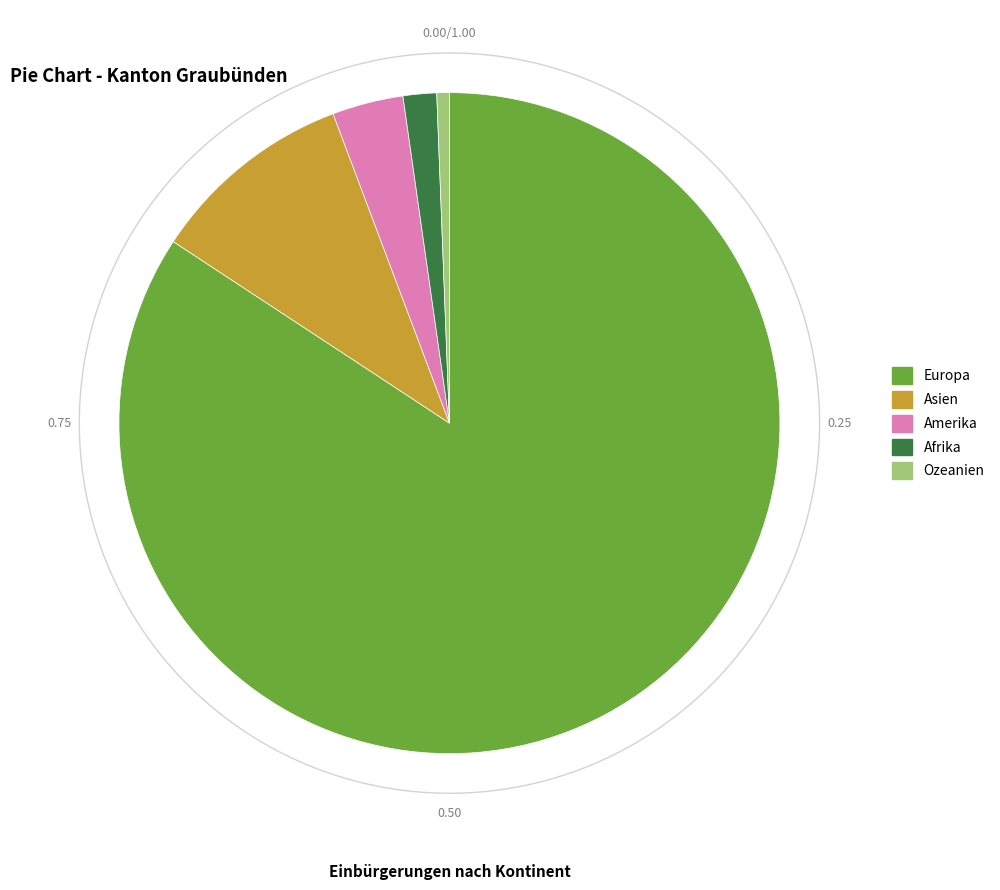

The Afrika slice represents 2% of the pie. True or false?

True